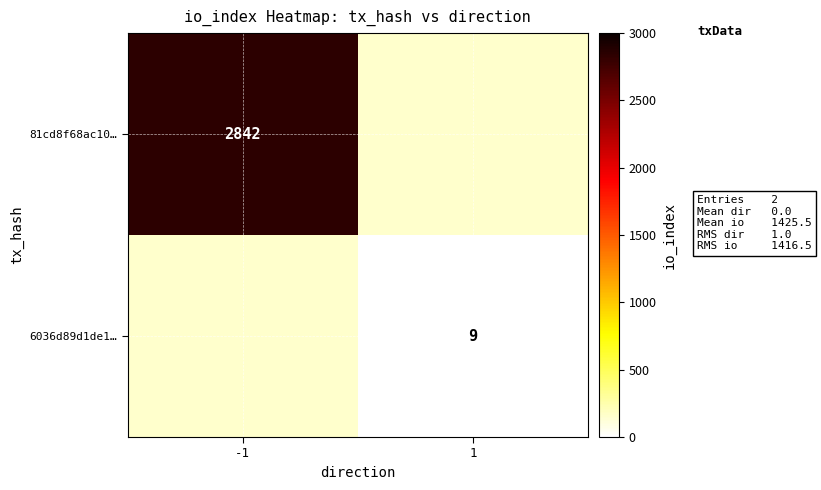

Which label corresponds to the largest value in the chart?

-1